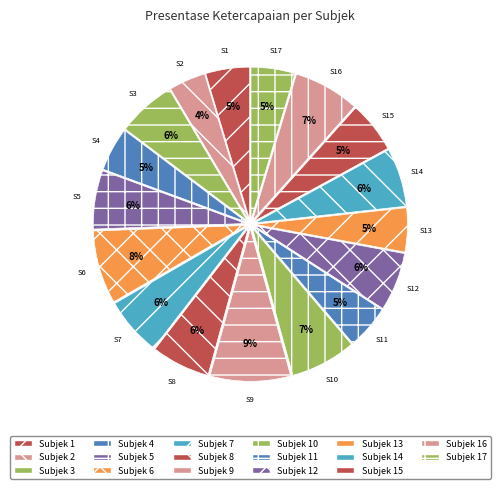

Count the number of slices in the pie.

17